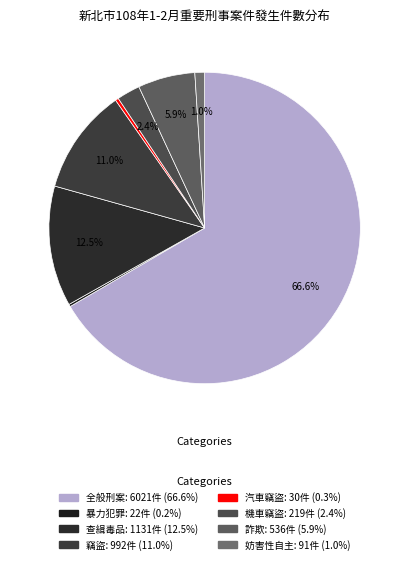

Which slice is the largest?

全般刑案